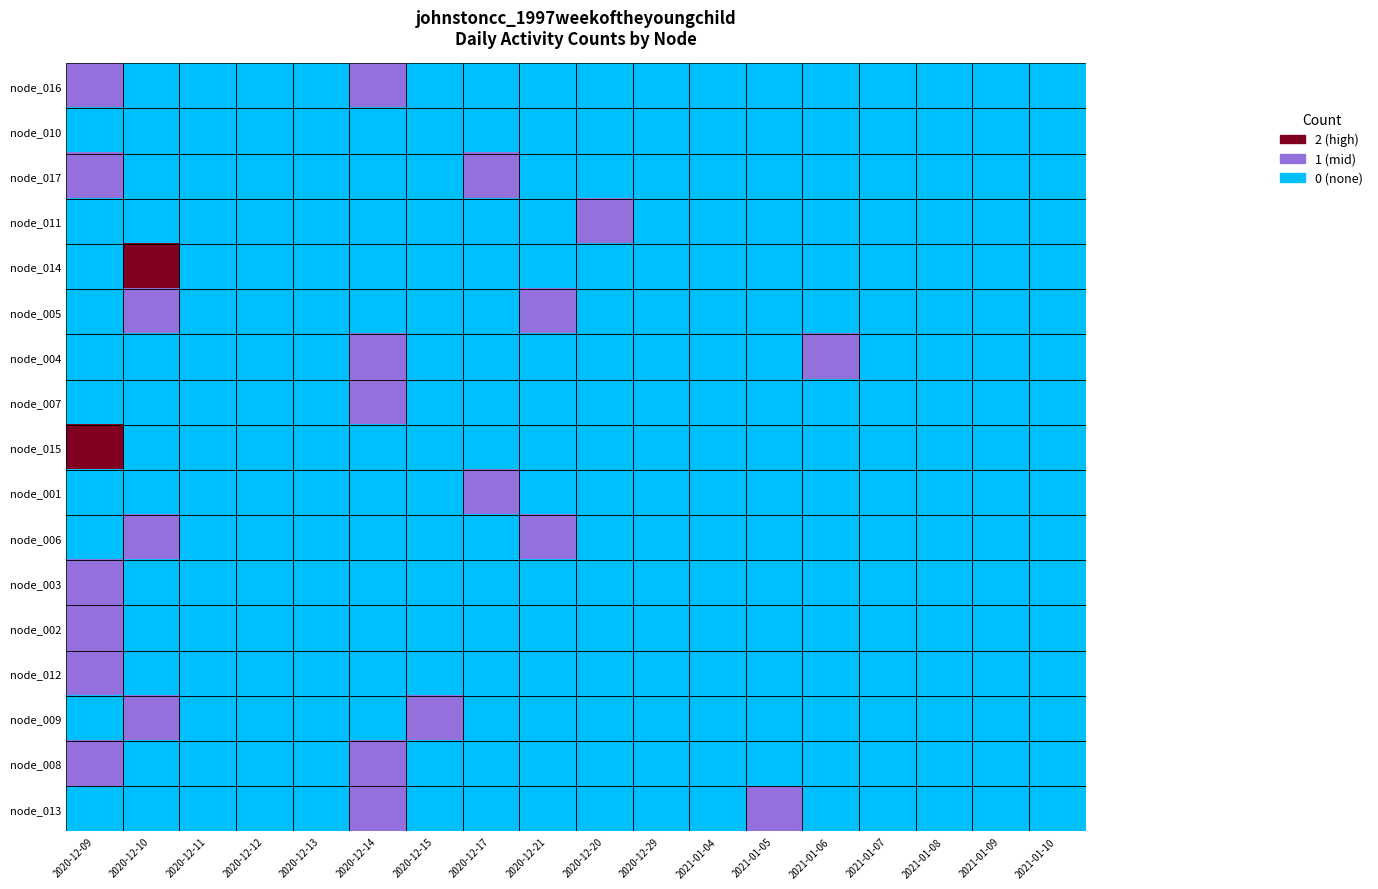

At 2020-12-17, list the series in order from smallest to largest.

node_016, node_010, node_011, node_014, node_005, node_004, node_007, node_015, node_006, node_003, node_002, node_012, node_009, node_008, node_013, node_017, node_001